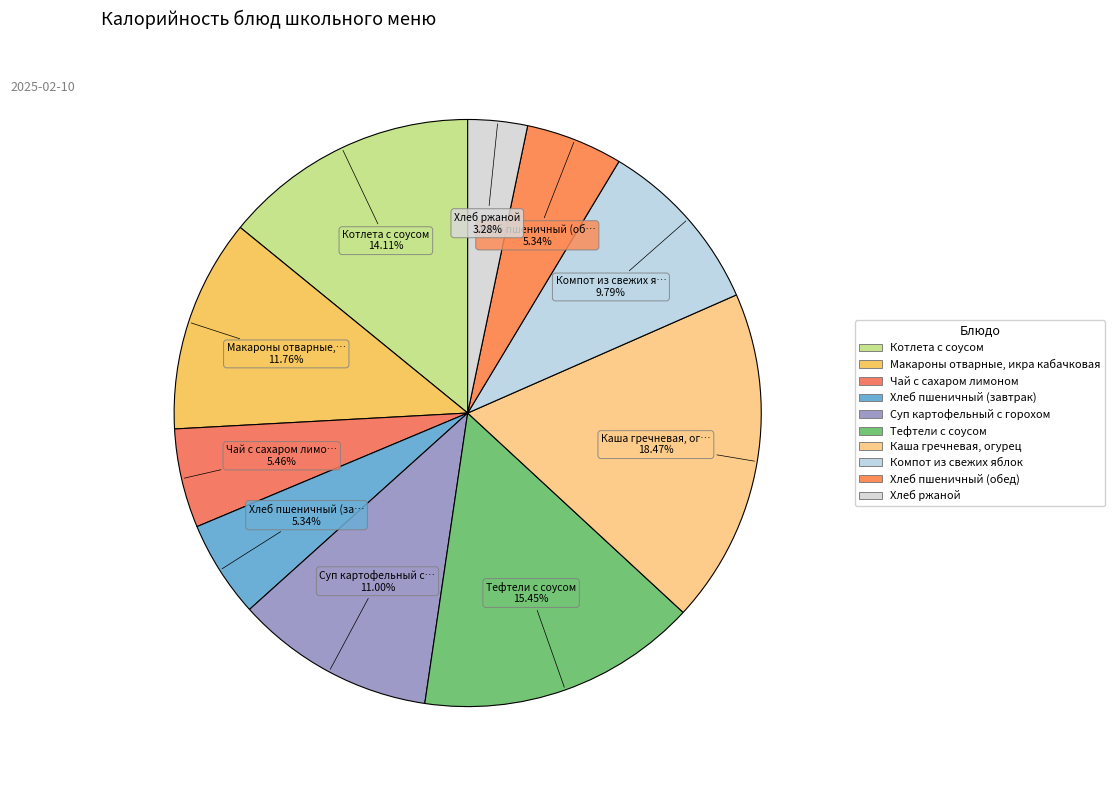

Is the sum of Тефтели с соусом and Чай с сахаром лимоном greater than half?

No